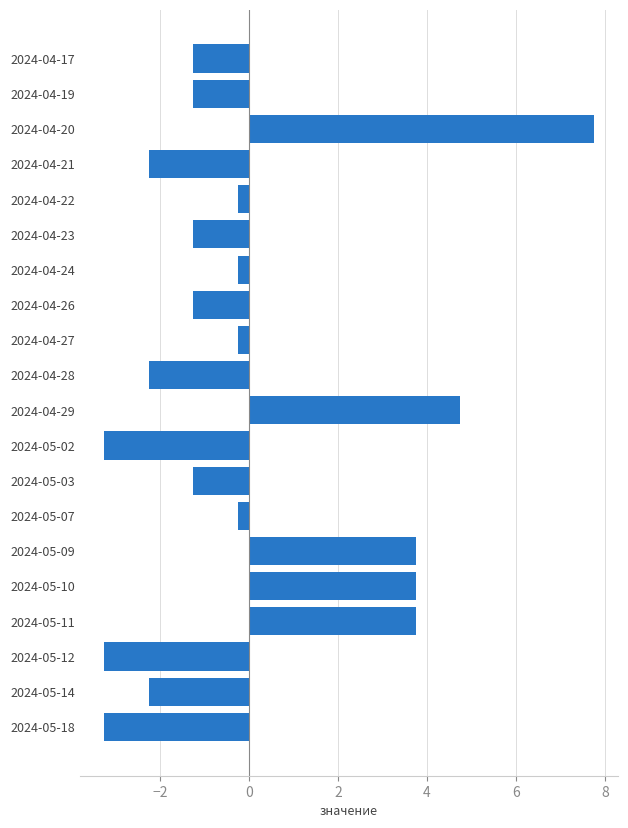

What is the minimum value shown in the chart?

-3.2